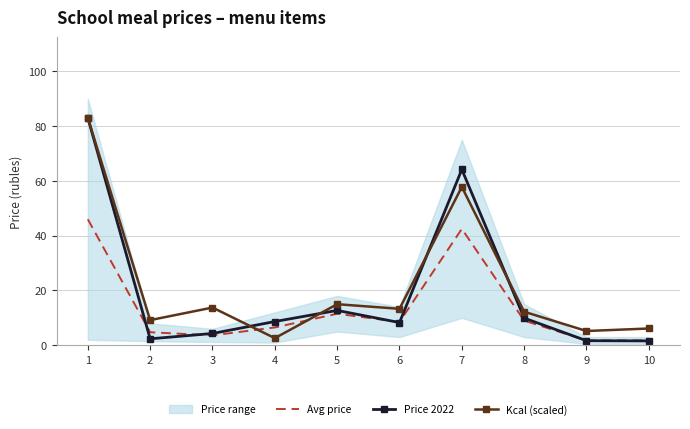

True or false: Avg price has more than 0 points higher than both neighbors.

True